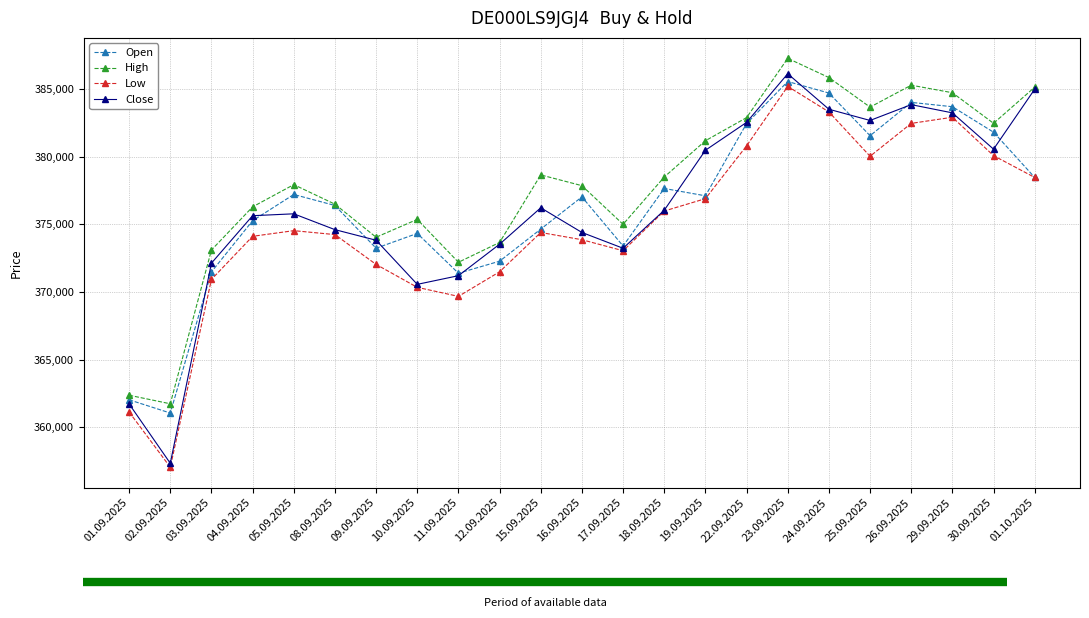

What are all the series names shown in the legend?

Open, High, Low, Close